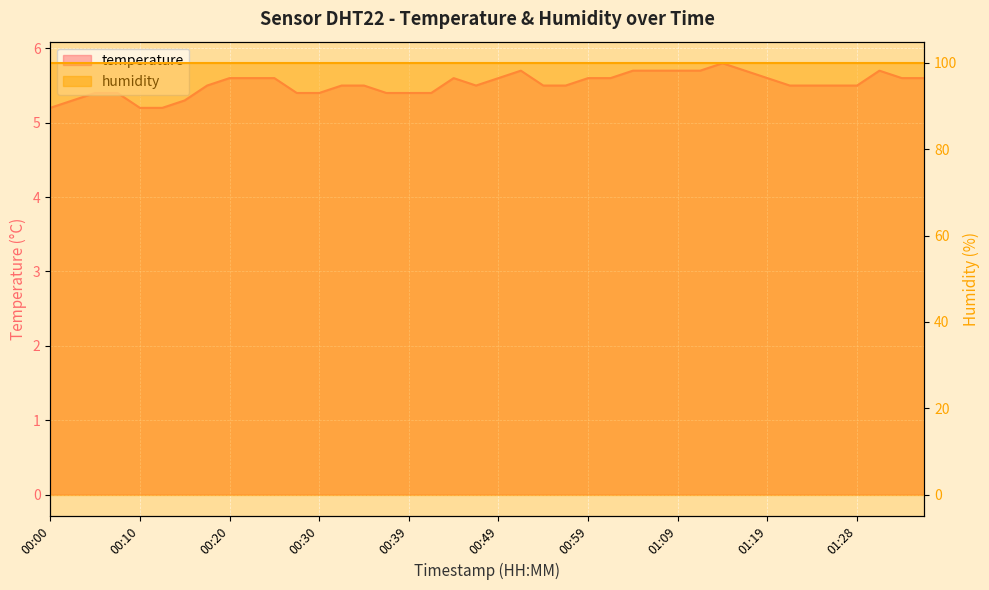

Rank the categories by value from lowest to highest.

00:00, 00:10, 00:13, 00:03, 00:15, 00:05, 00:08, 00:27, 00:30, 00:37, 00:39, 00:42, 00:17, 00:32, 00:34, 00:47, 00:54, 00:56, 01:21, 01:23, 01:26, 01:28, 00:20, 00:22, 00:25, 00:44, 00:49, 00:59, 01:01, 01:19, 01:36, 01:38, 00:52, 01:04, 01:06, 01:09, 01:11, 01:16, 01:33, 01:14